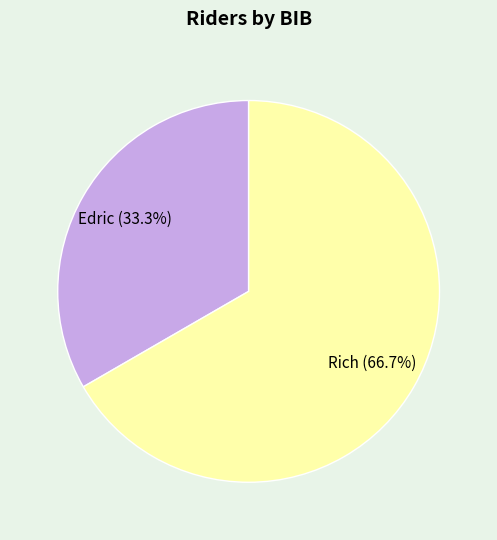

Which slice represents more than half of the pie?

Rich